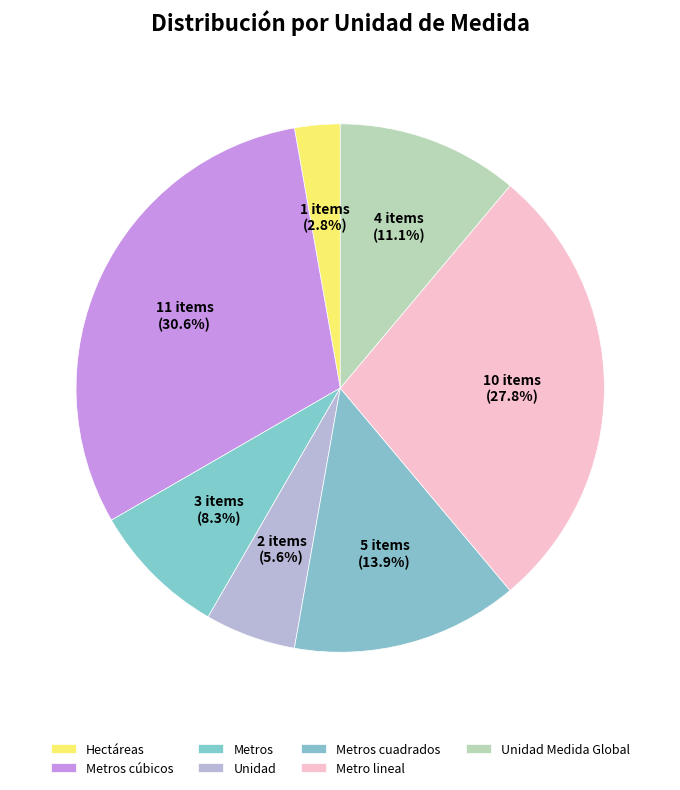

Which category has the smallest portion of the pie?

Hectáreas